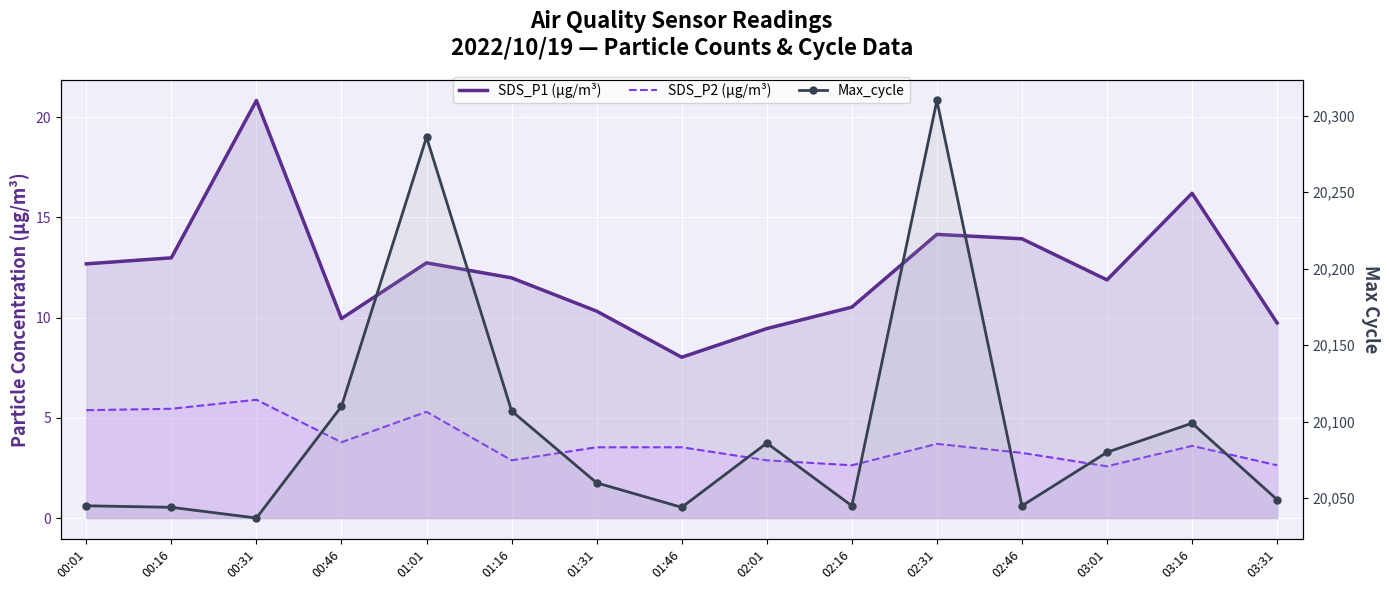

At which label is Max_cycle closest to 20173?

00:46